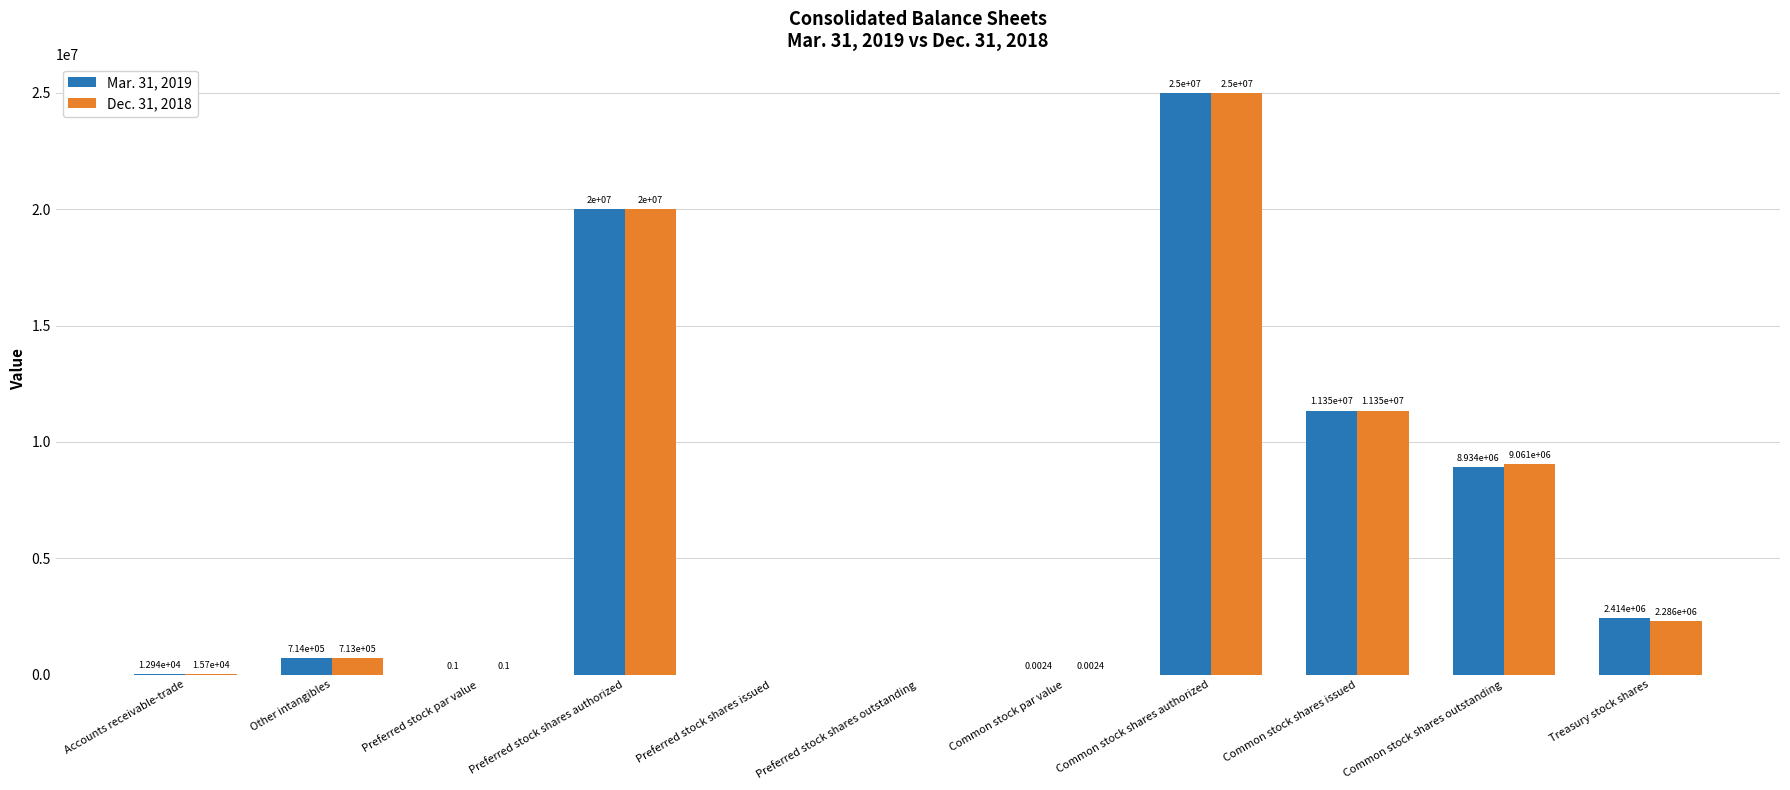

Between Accounts receivable-trade and Common stock shares authorized, which series saw the biggest shift?

Mar. 31, 2019